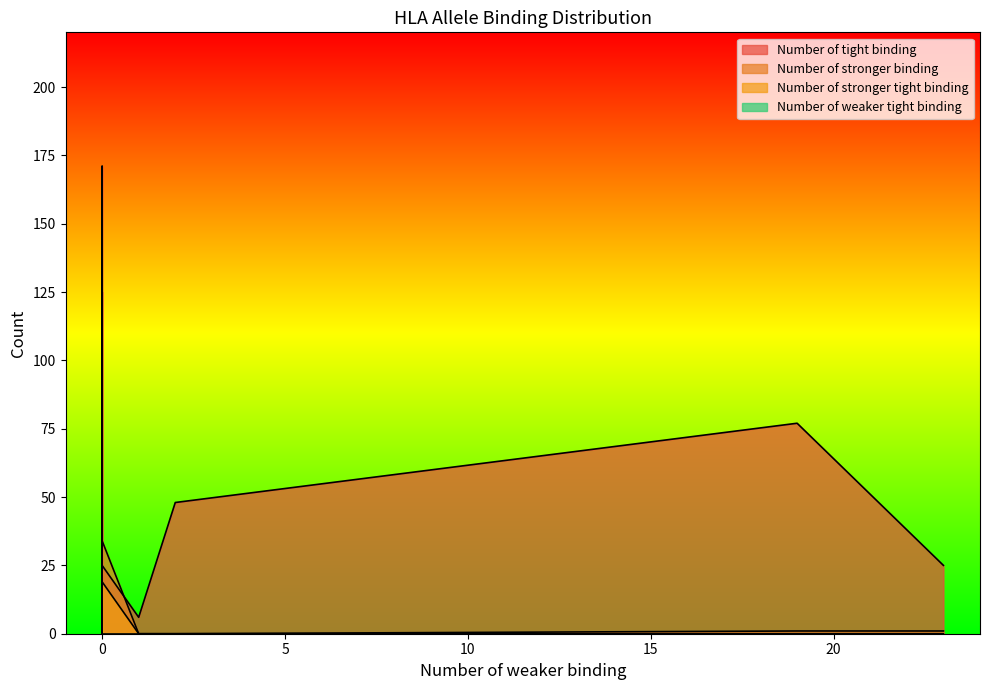

True or false: Number of stronger tight binding has more than 2 interior local peaks.

False